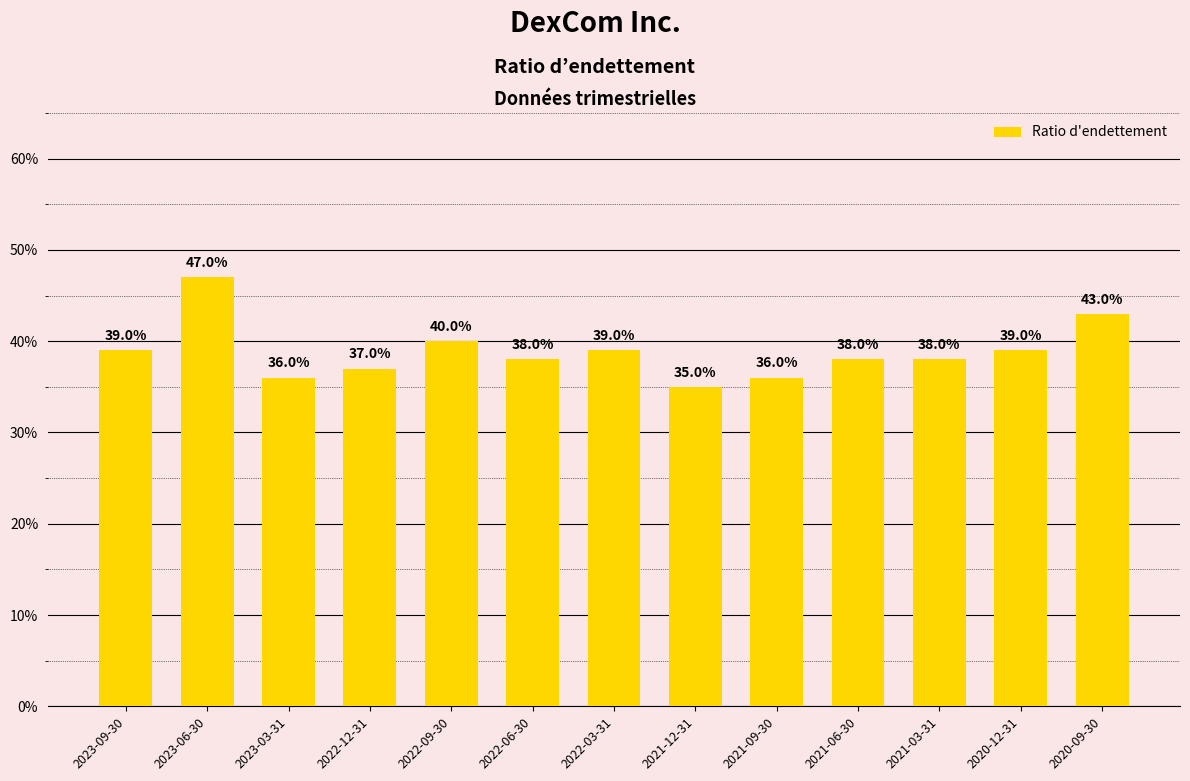

Reading left to right, list all the values displayed in this chart.

2023-09-30=0.4	2023-06-30=0.5	2023-03-31=0.4	2022-12-31=0.4	2022-09-30=0.4	2022-06-30=0.4	2022-03-31=0.4	2021-12-31=0.3	2021-09-30=0.4	2021-06-30=0.4	2021-03-31=0.4	2020-12-31=0.4	2020-09-30=0.4